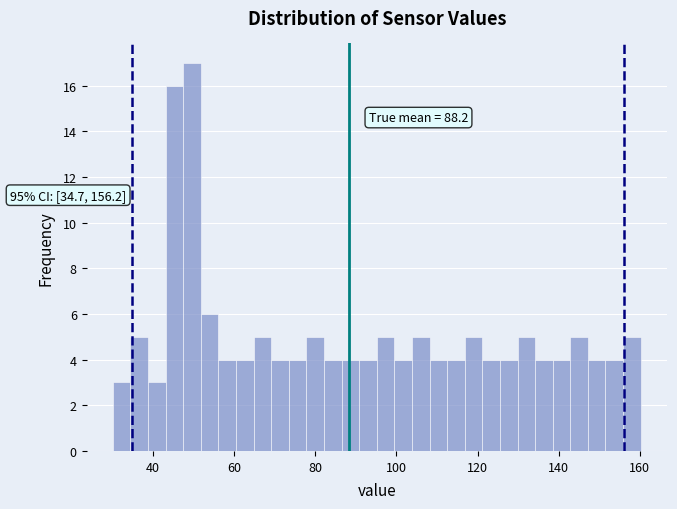

Around what value on the x-axis is the tallest bar? Give the approximate position of its centre, as read against the axis.

50